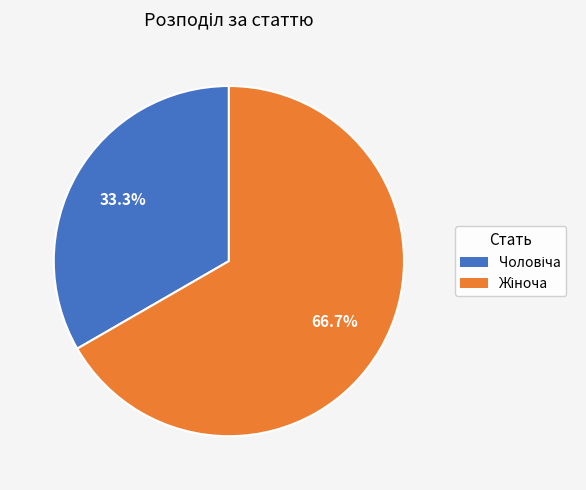

To the nearest percent, what is the average slice percentage?

50%